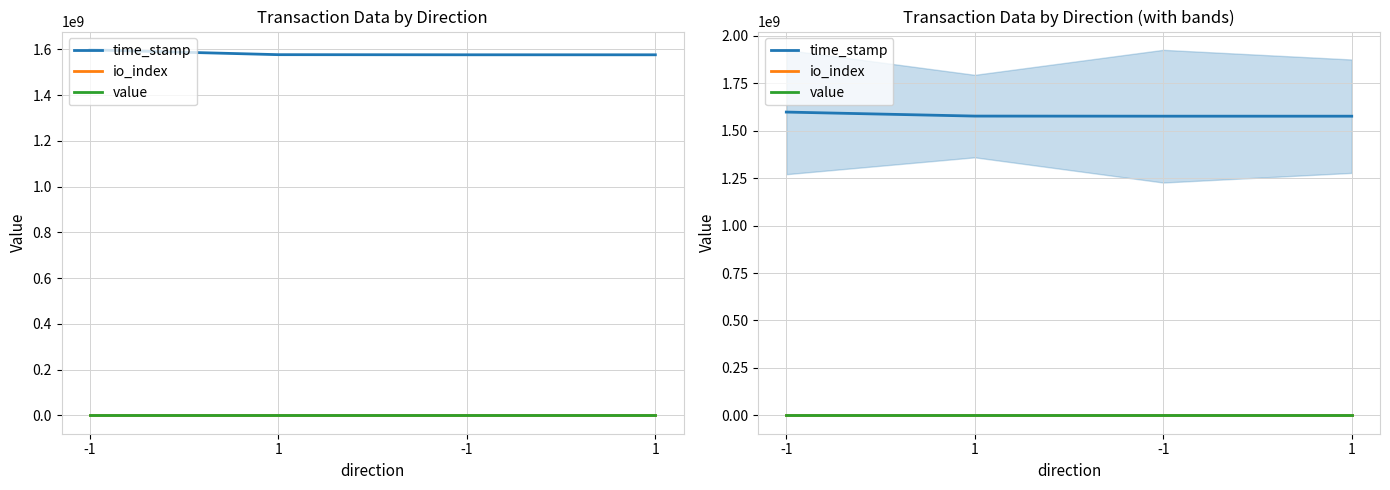

How many values in the io_index series are below 3?

2